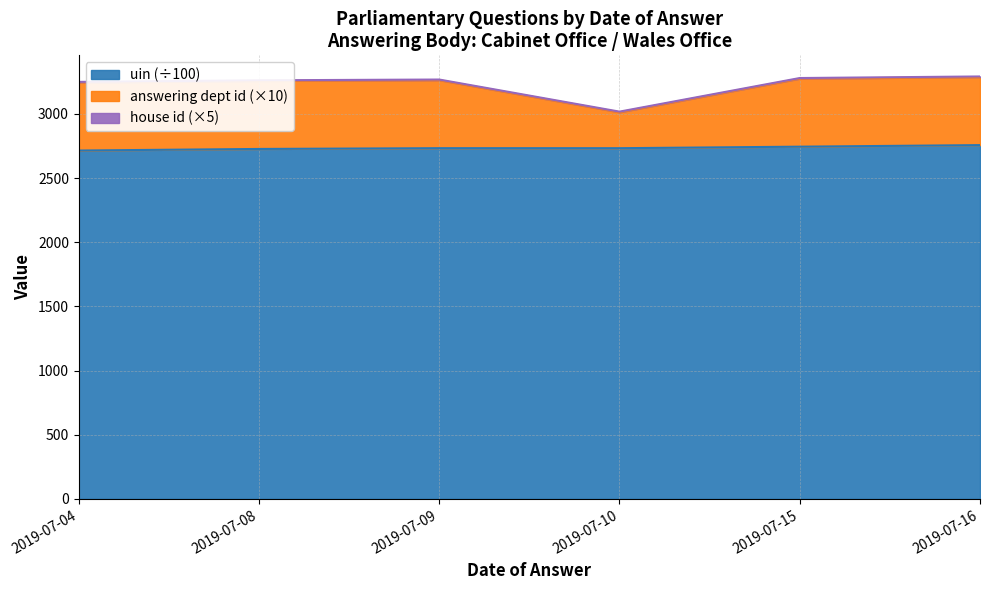

What is the difference between the second highest and second lowest values in the uin series?

17.7